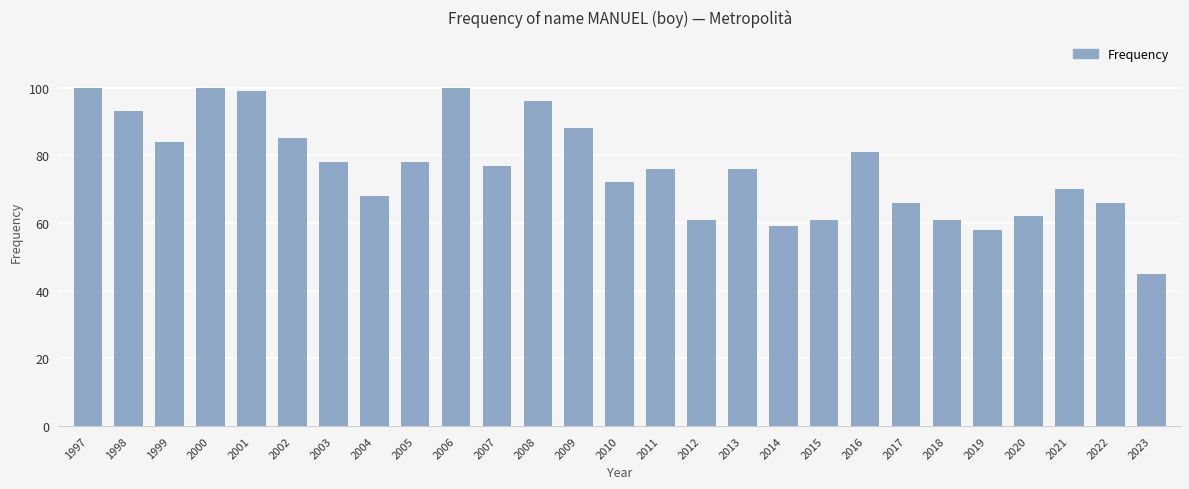

What is the value of the 16th bar from the left?

61